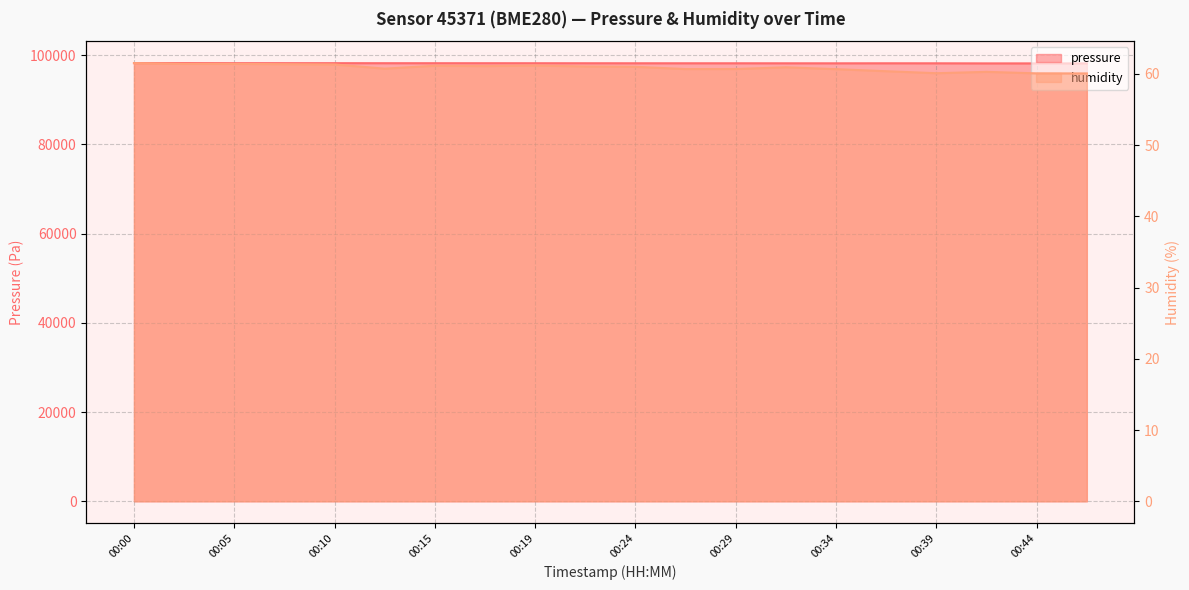

What is the difference between the highest and lowest values at 00:10?

98166.8